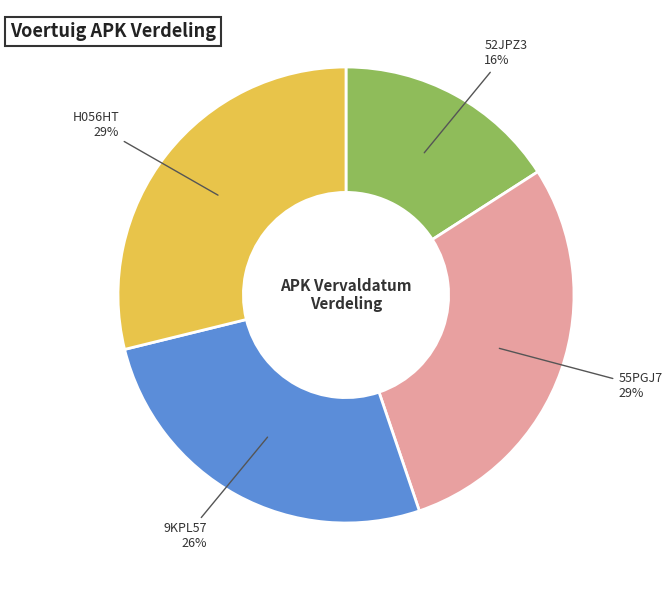

How many slices are in this pie chart?

4